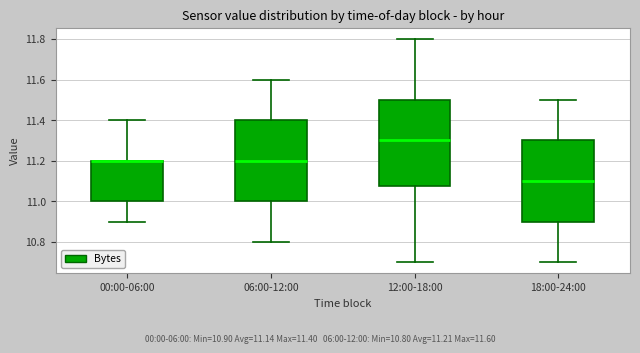

Where is the lower edge of the box for 12:00-18:00 on the y-axis? The values are not printed on the chart, so give them approximately, as read against the axis.

11.08